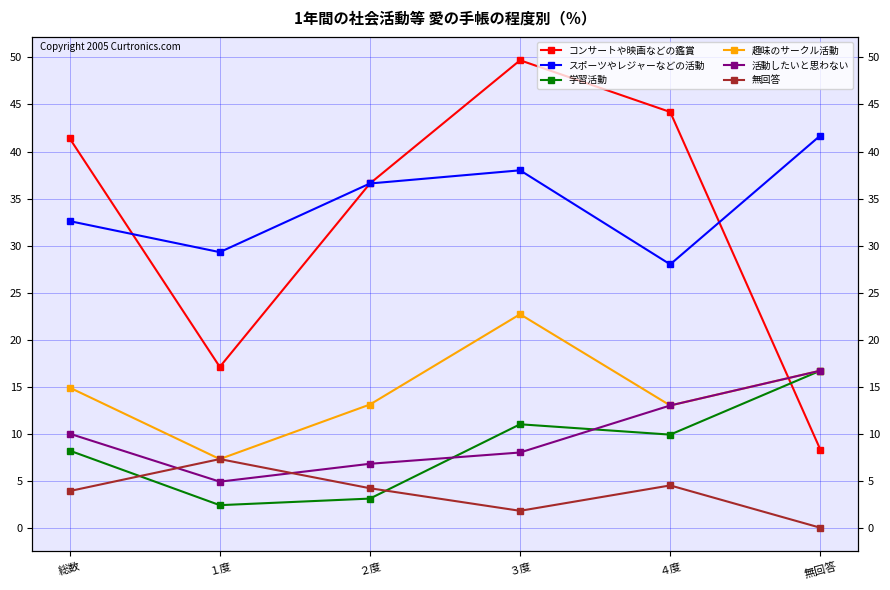

What is the value of the 趣味のサークル活動 point at the 5th from the left?

13.0